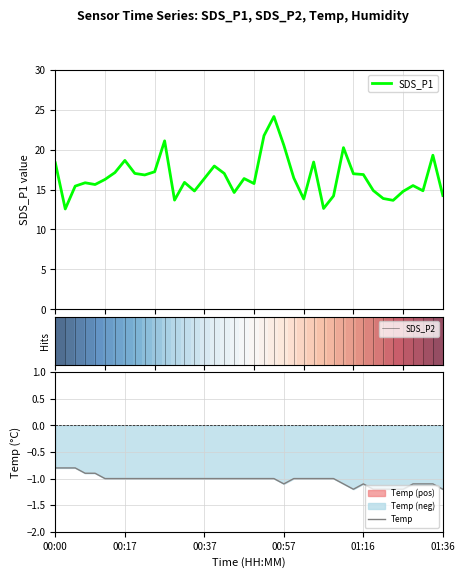

Rank the series at 00:52 from lowest to highest value.

Temp, SDS_P1